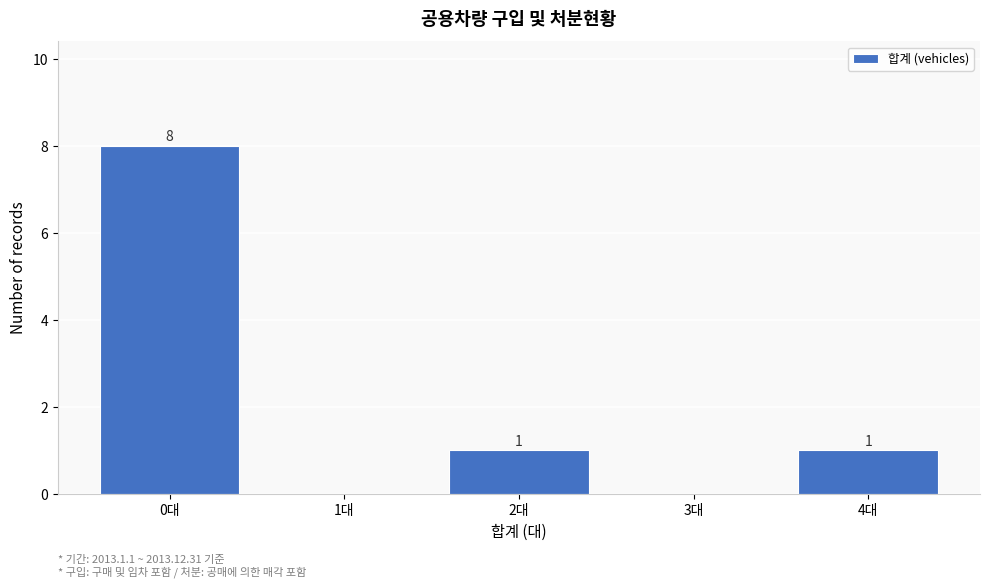

Reading right to left, extract all data points from this chart.

4대=1	3대=0	2대=1	1대=0	0대=8